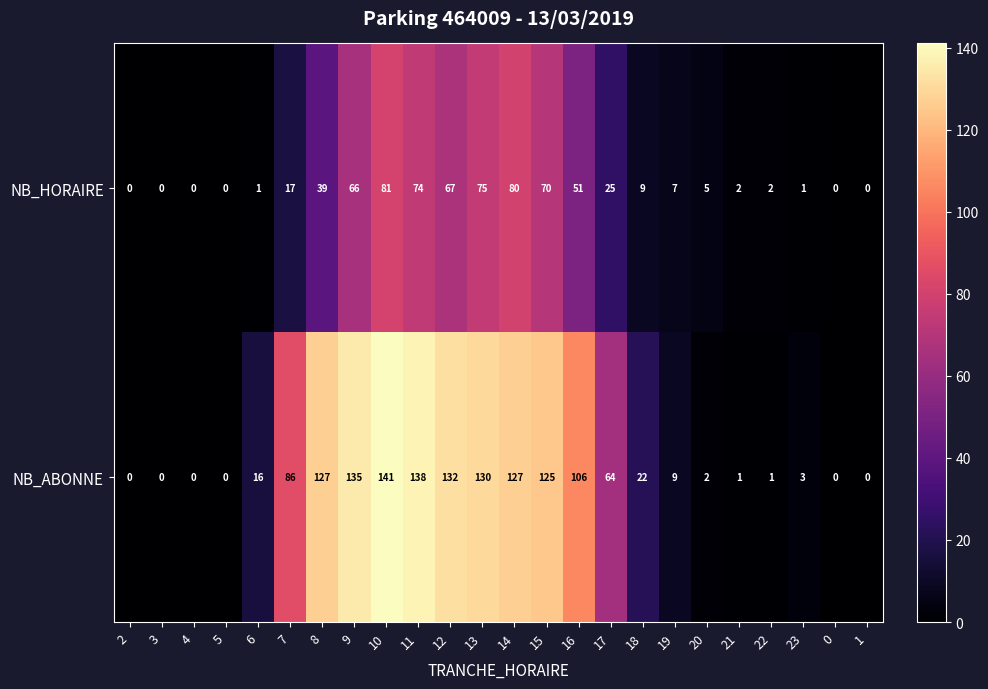

The value of NB_ABONNE at 19 is 16. True or false?

False